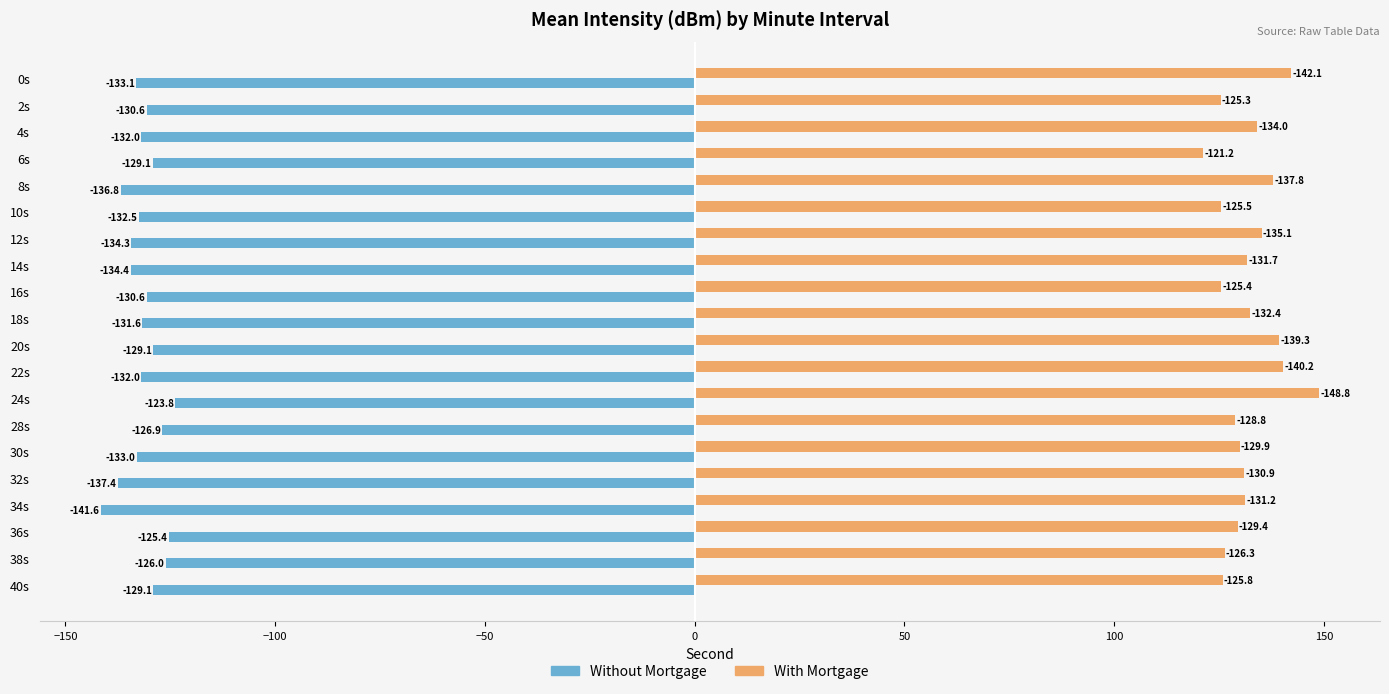

How many data points in With Mortgage are above 131?

10